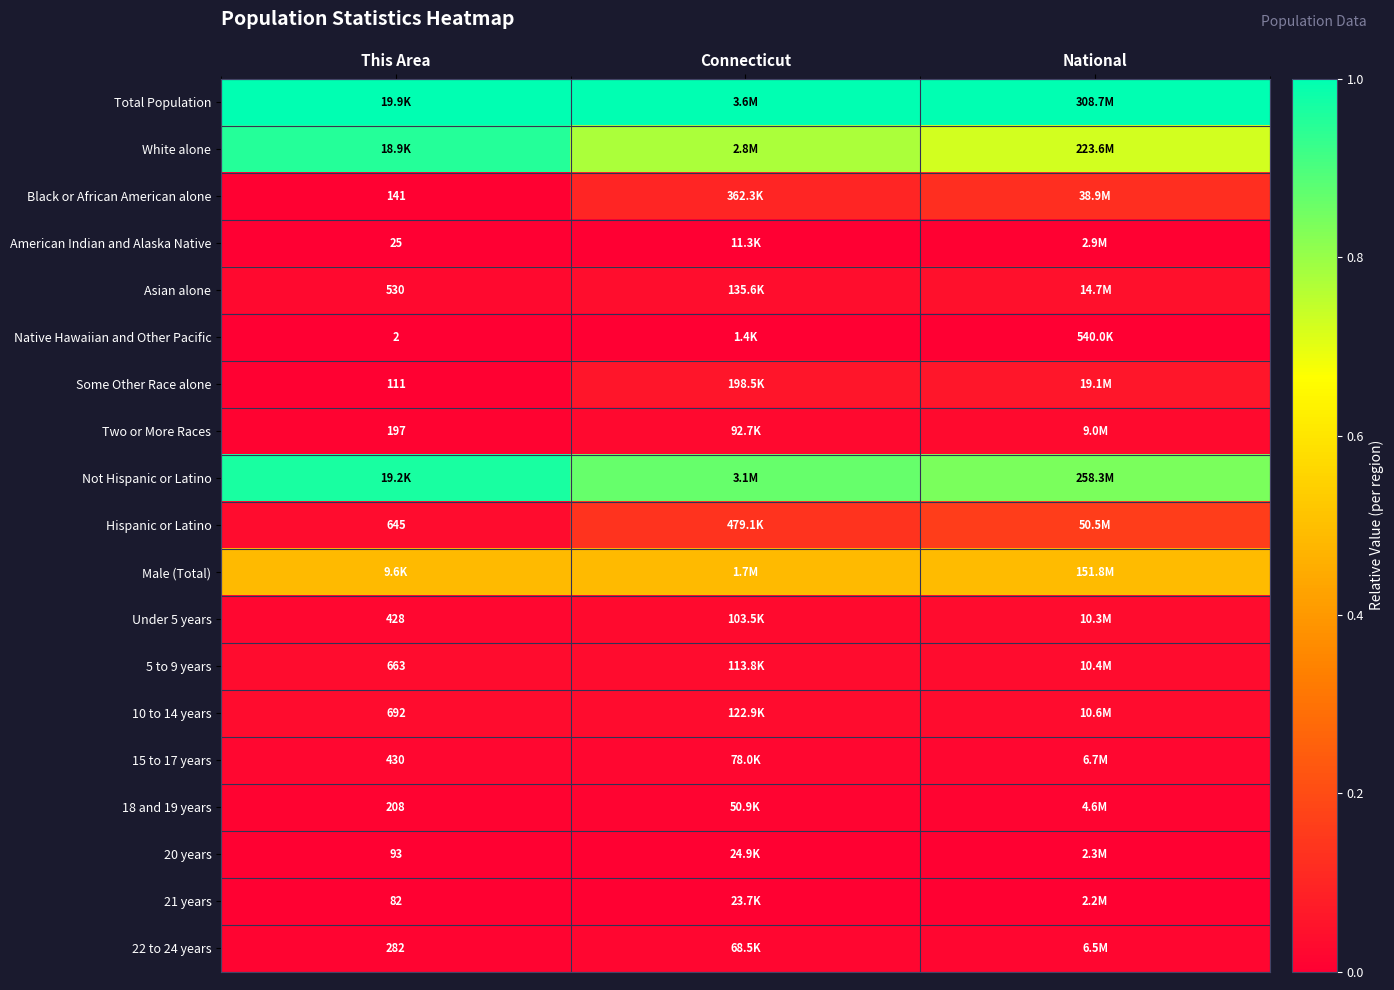

How many data points does each series have?

3